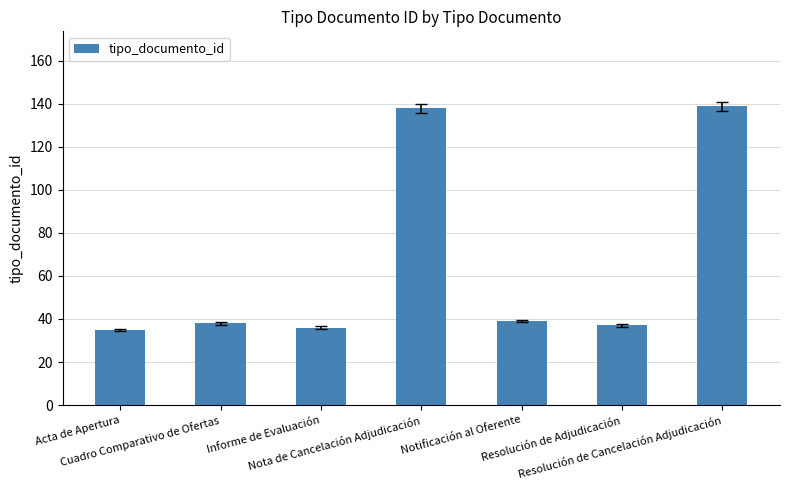

What is the value of the 1st bar from the left?

35